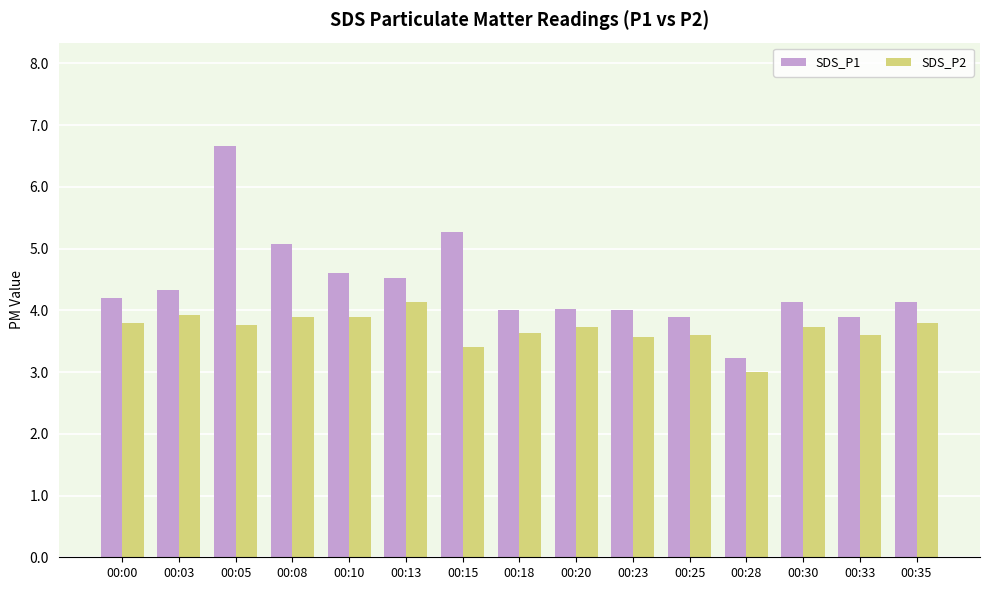

Reading left to right, list all the values displayed in this chart.

SDS_P1: 00:00=4.2	00:03=4.3	00:05=6.7	00:08=5.1	00:10=4.6	00:13=4.5	00:15=5.3	00:18=4.0	00:20=4.0	00:23=4.0	00:25=3.9	00:28=3.2	00:30=4.1	00:33=3.9	00:35=4.1
SDS_P2: 00:00=3.8	00:03=3.9	00:05=3.8	00:08=3.9	00:10=3.9	00:13=4.1	00:15=3.4	00:18=3.6	00:20=3.7	00:23=3.6	00:25=3.6	00:28=3.0	00:30=3.7	00:33=3.6	00:35=3.8